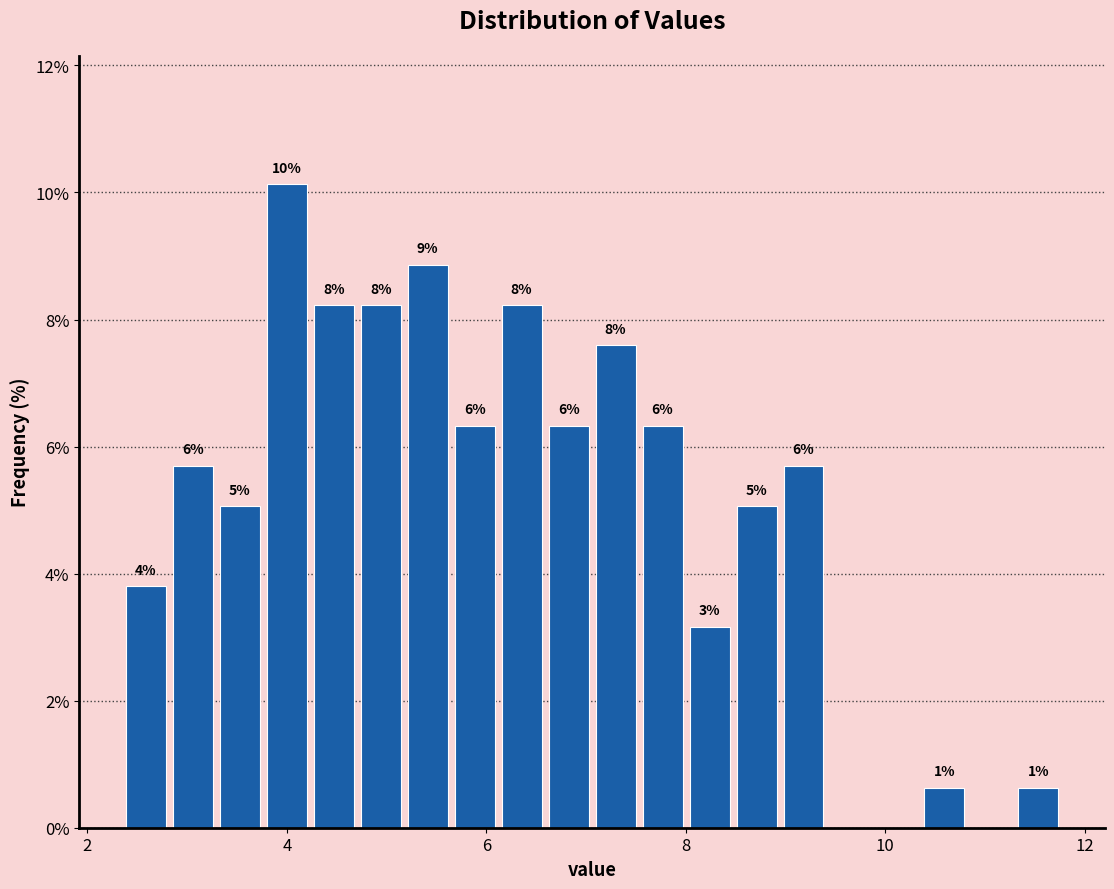

Around what value on the x-axis is the tallest bar? Give the approximate position of its centre, as read against the axis.

4.0